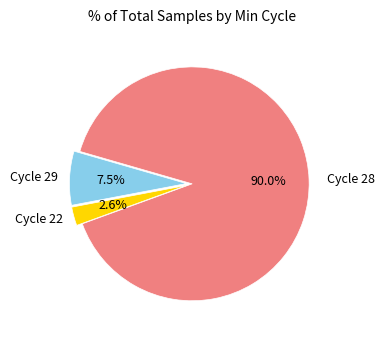

Does any single category account for the majority?

Yes